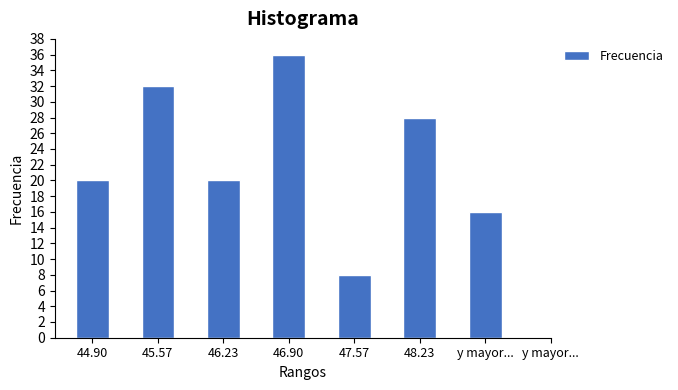

Reading right to left, transcribe all the data shown in this chart.

16	28	8	36	20	32	20